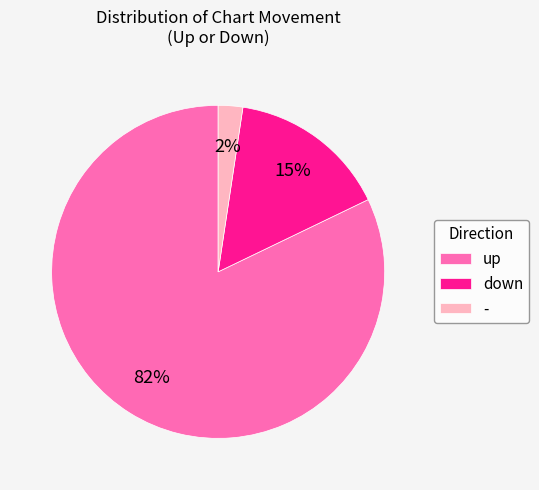

What is the largest slice in the pie chart?

up